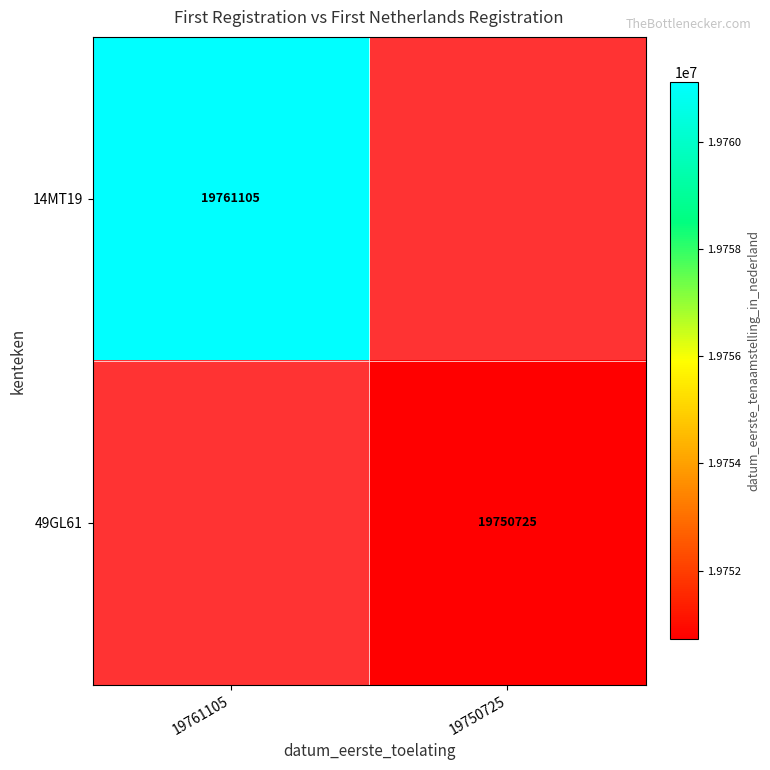

The 14MT19 series shows 19761105 at 19761105. True or false?

True